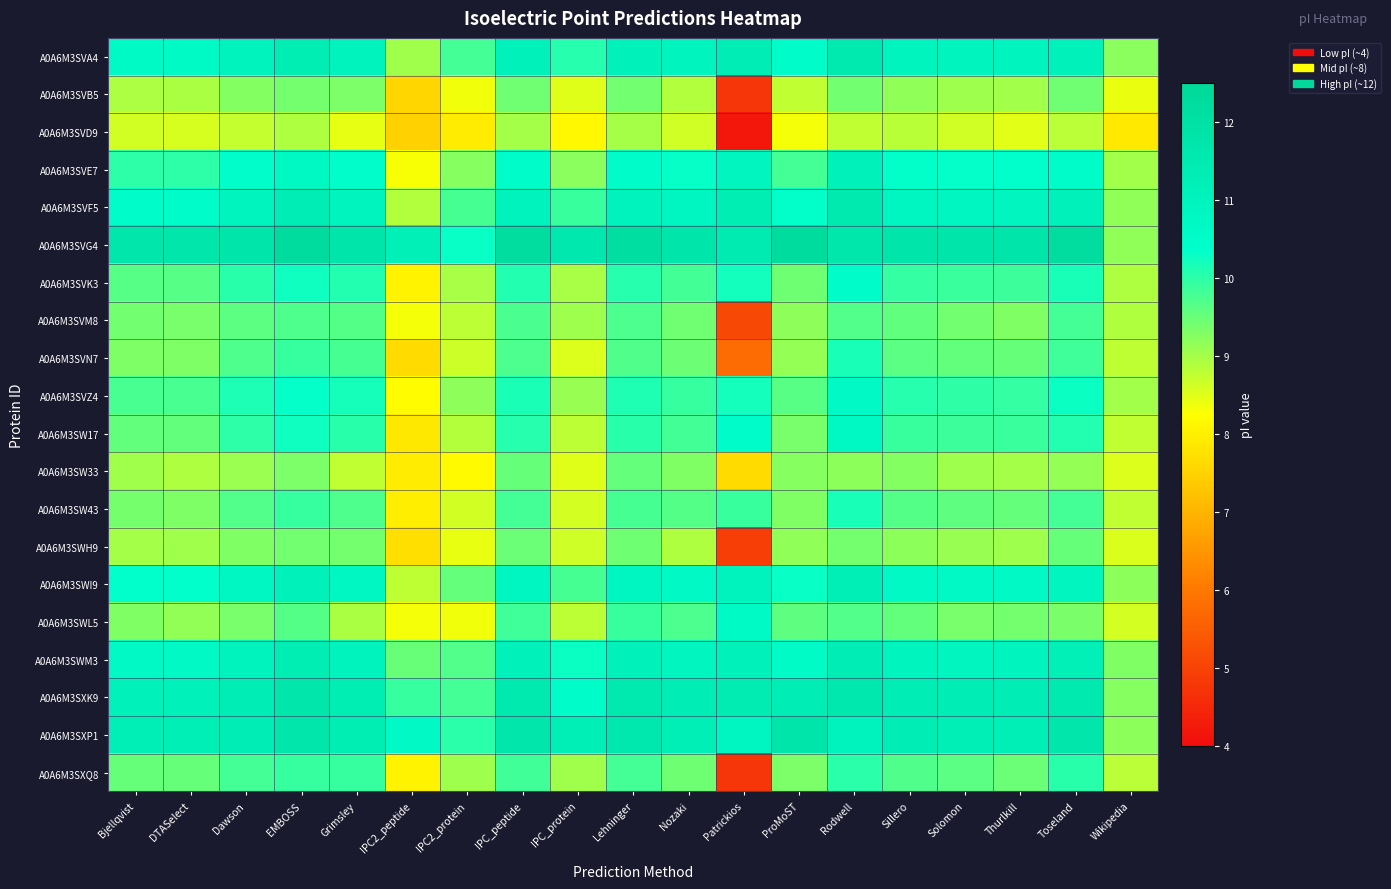

Which series has the largest total across all categories?

A0A6M3SVG4